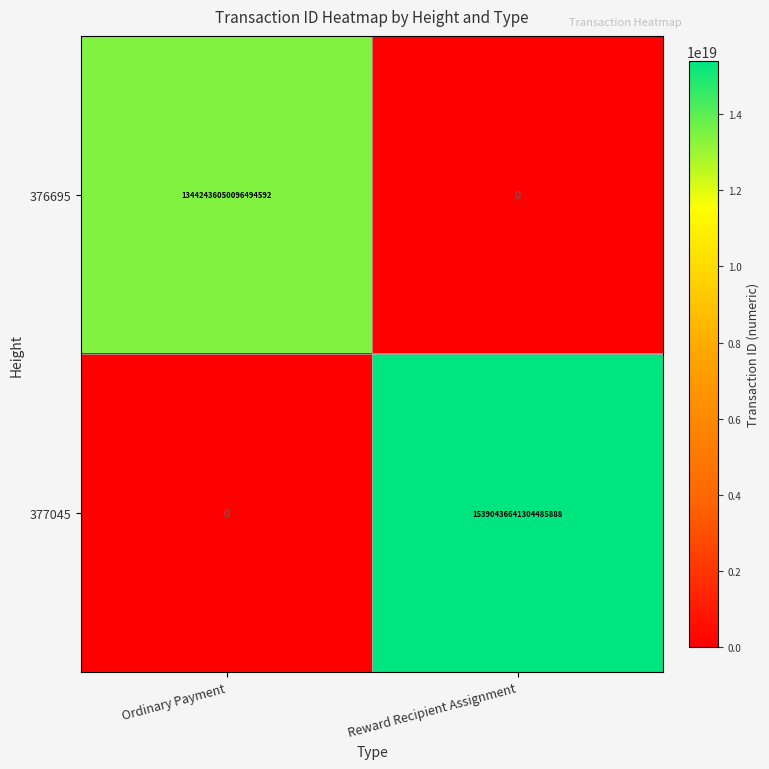

Is the value of 376695 at Ordinary Payment greater than the value of 377045 at Reward Recipient Assignment?

No